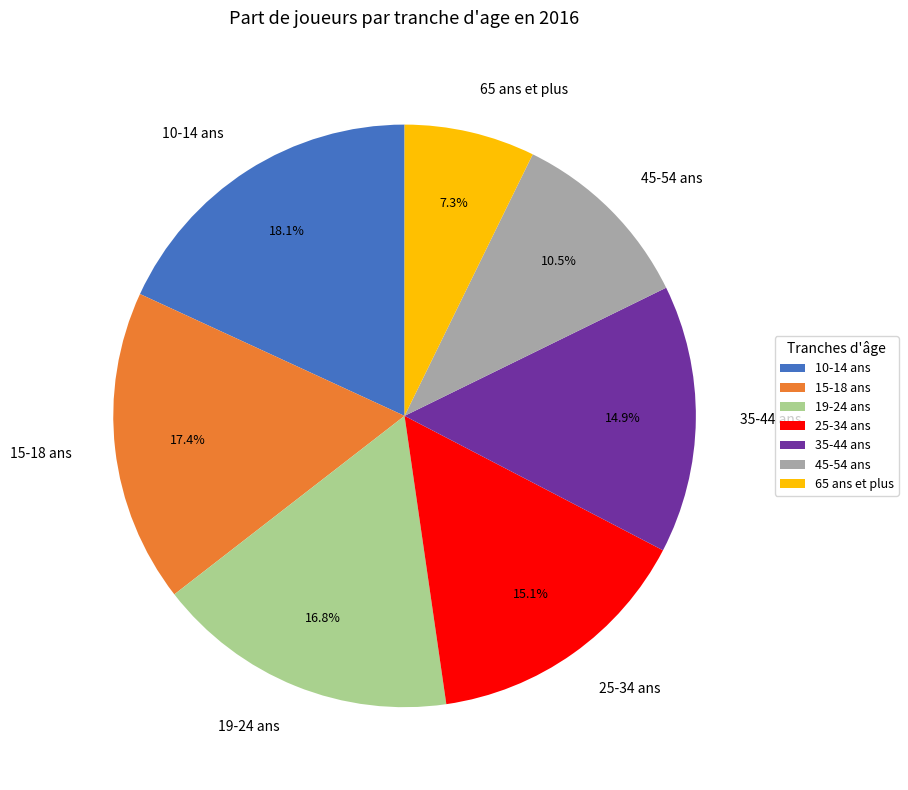

What portion of the pie excludes 35-44 ans?

85.1%